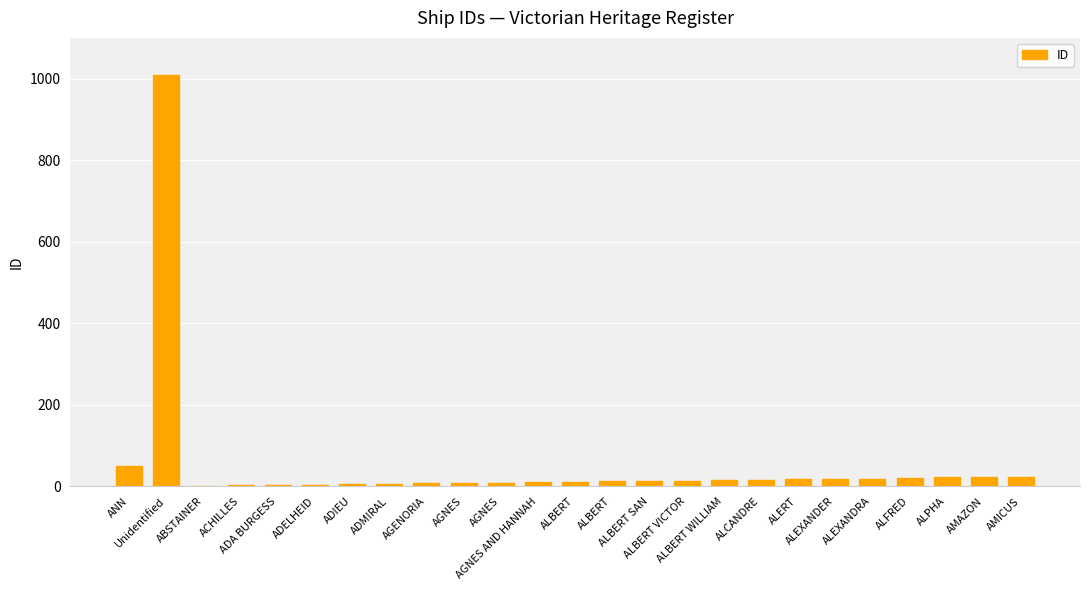

Does the chart contain stacked bars?

No